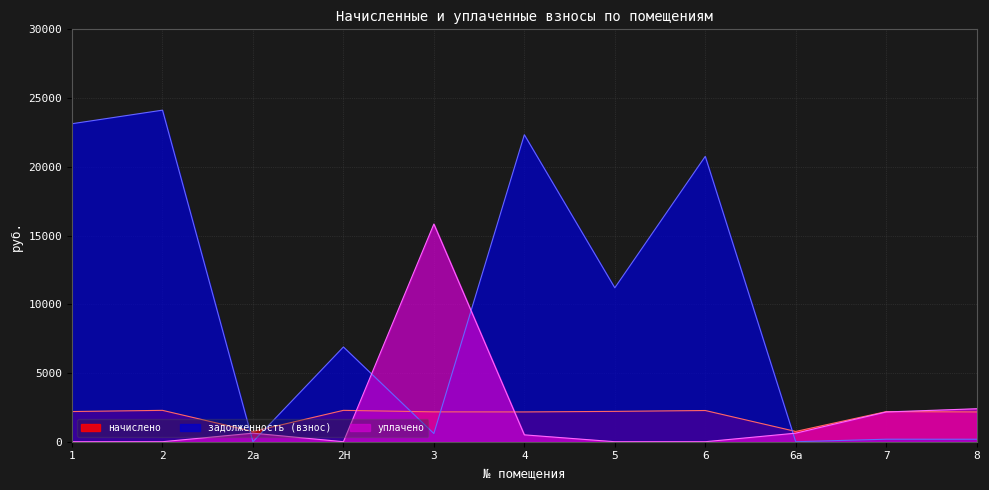

Reading left to right, what are all the values shown in this chart?

начислено: 1=2195.8	2=2281.9	2а=747.2	2Н=2281.9	3=2172.7	4=2167.0	5=2207.3	6=2270.5	6а=747.2	7=2190.0	8=2167.0
задолженность (взнос): 1=23134.2	2=24120.0	2а=0.0	2Н=6892.1	3=597.7	4=22331.5	5=11196.0	6=20758.8	6а=0.0	7=182.6	8=180.6
уплачено: 1=0.0	2=0.0	2а=622.7	2Н=0.0	3=15836.1	4=500.0	5=0.0	6=0.0	6а=622.7	7=2163.7	8=2398.9